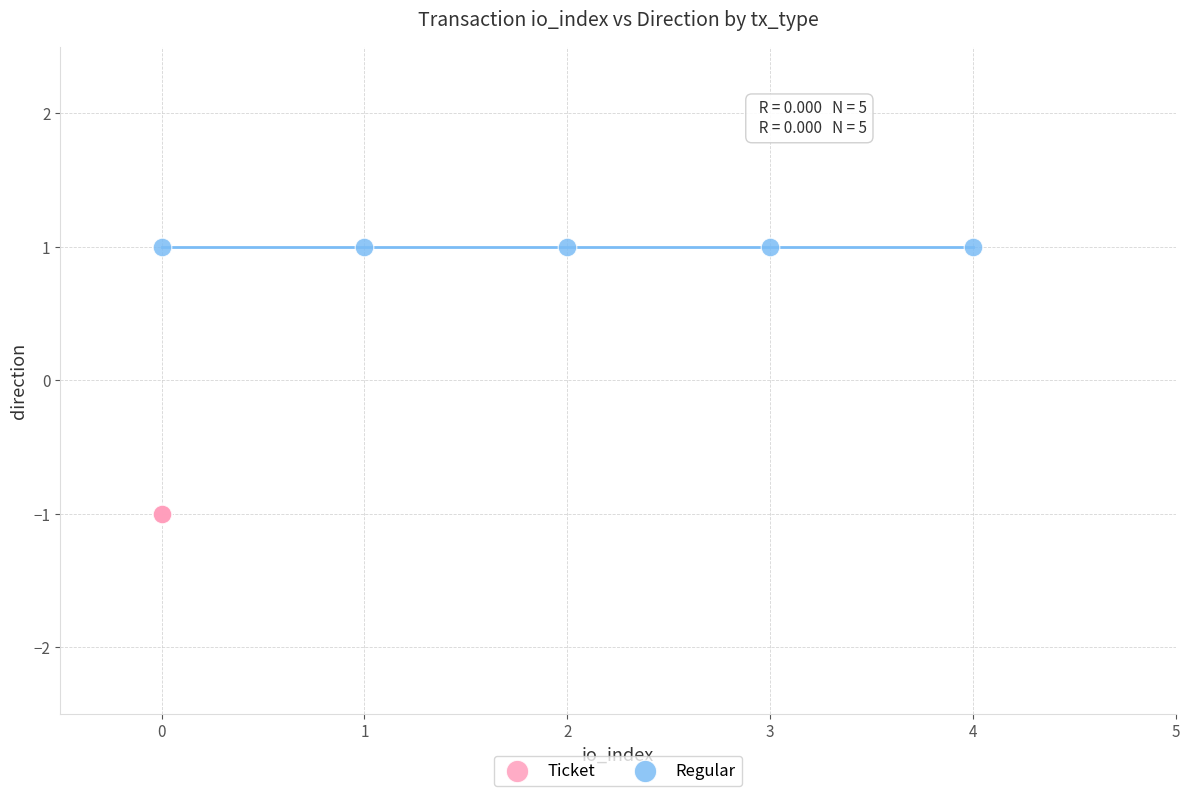

Which series reaches the maximum Y coordinate?

Regular